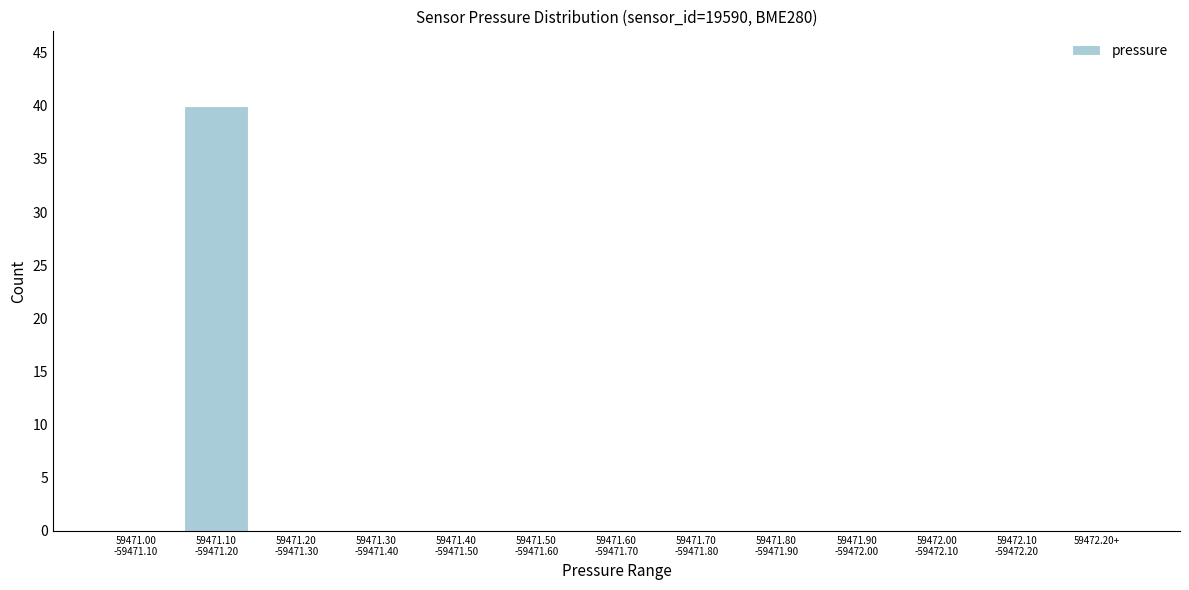

What is the maximum value shown in the chart?

40